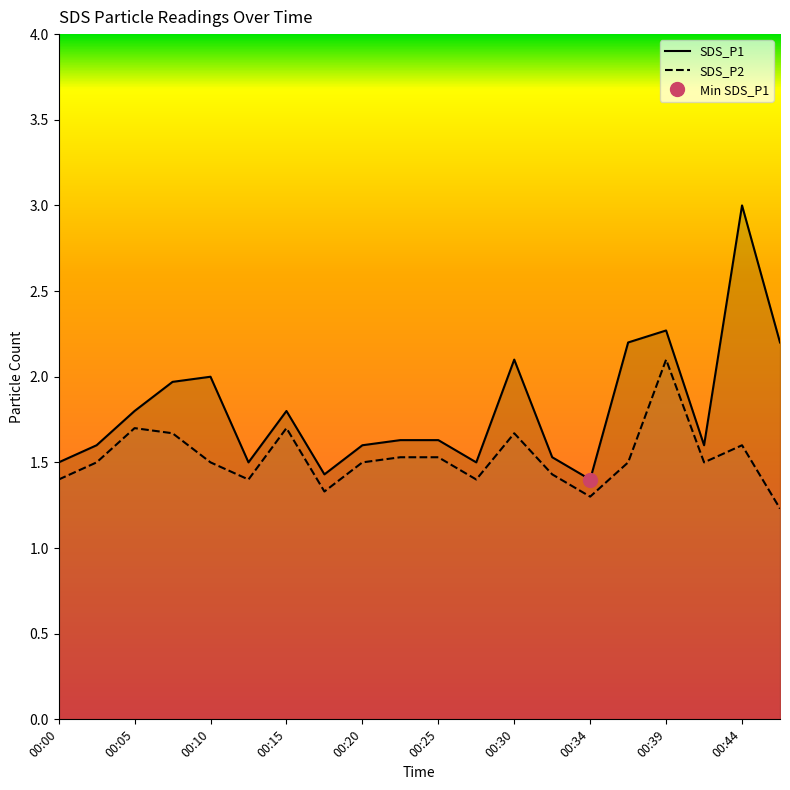

What is the difference between the SDS_P2 values at 00:25 and 00:34?

0.2